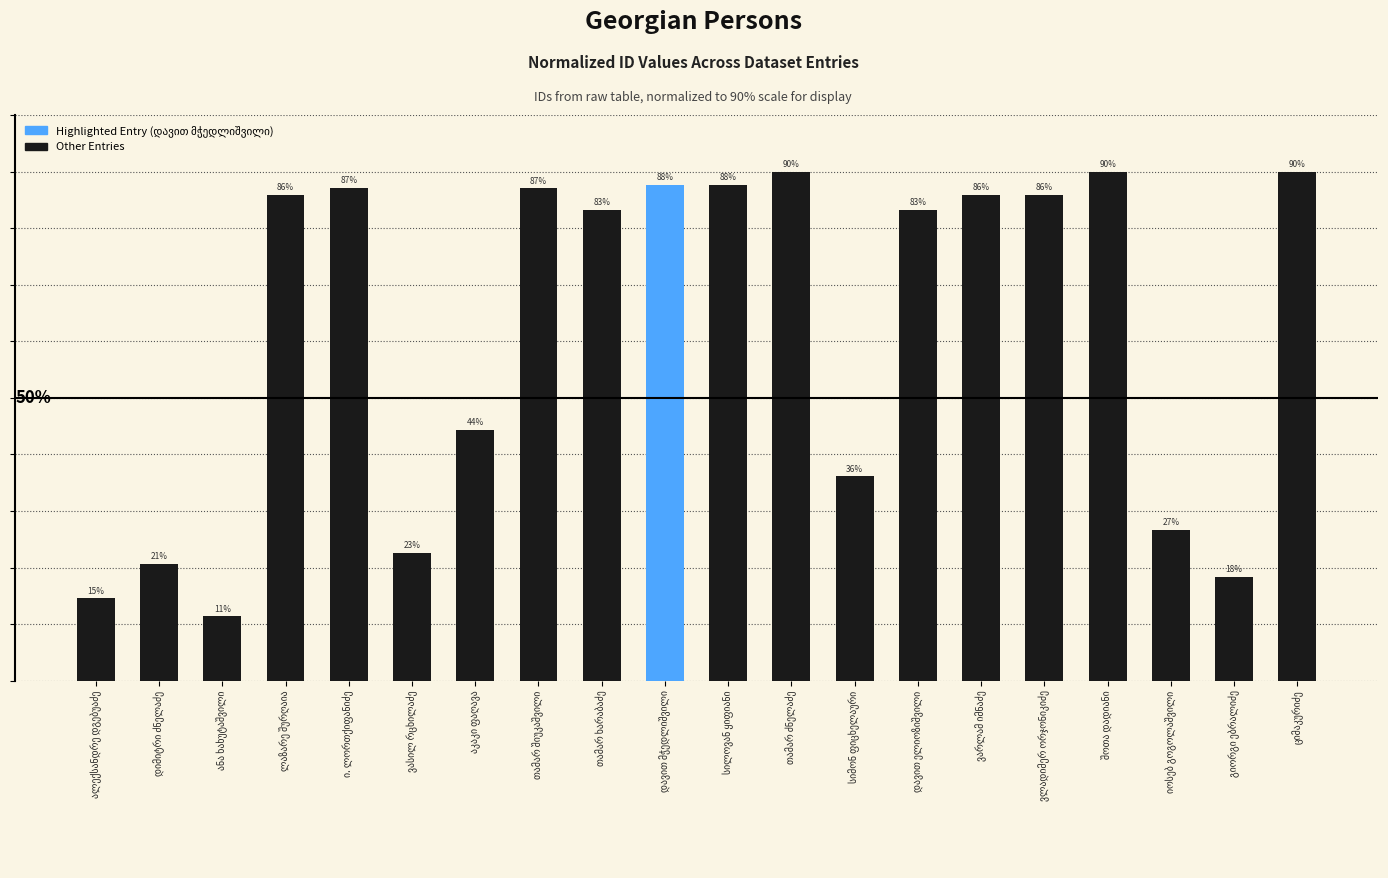

Which has a higher value, ვასილ რცხილაძე or დავით მჭედლიშვილი?

დავით მჭედლიშვილი